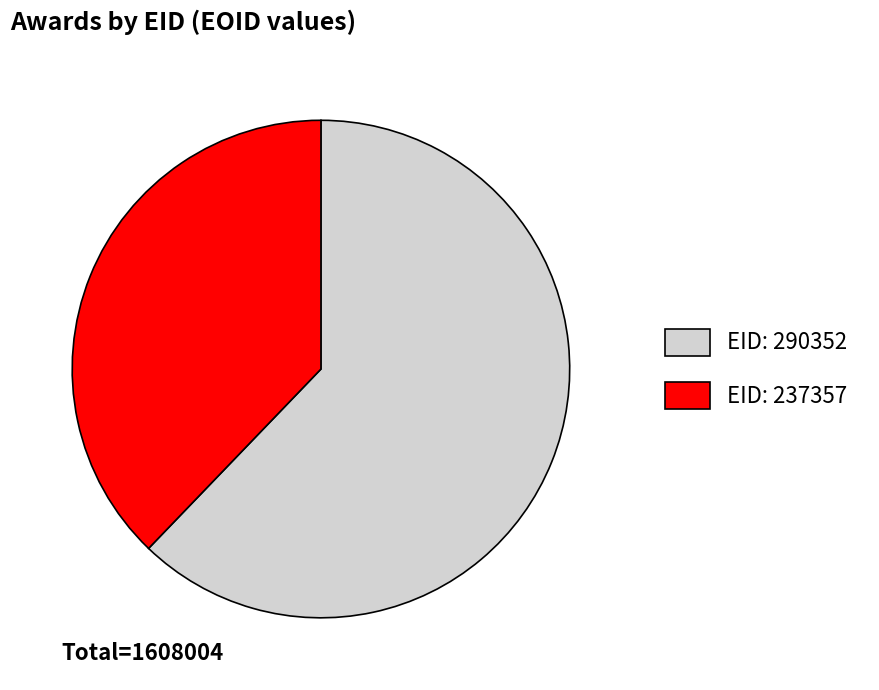

Does any single category account for the majority?

Yes